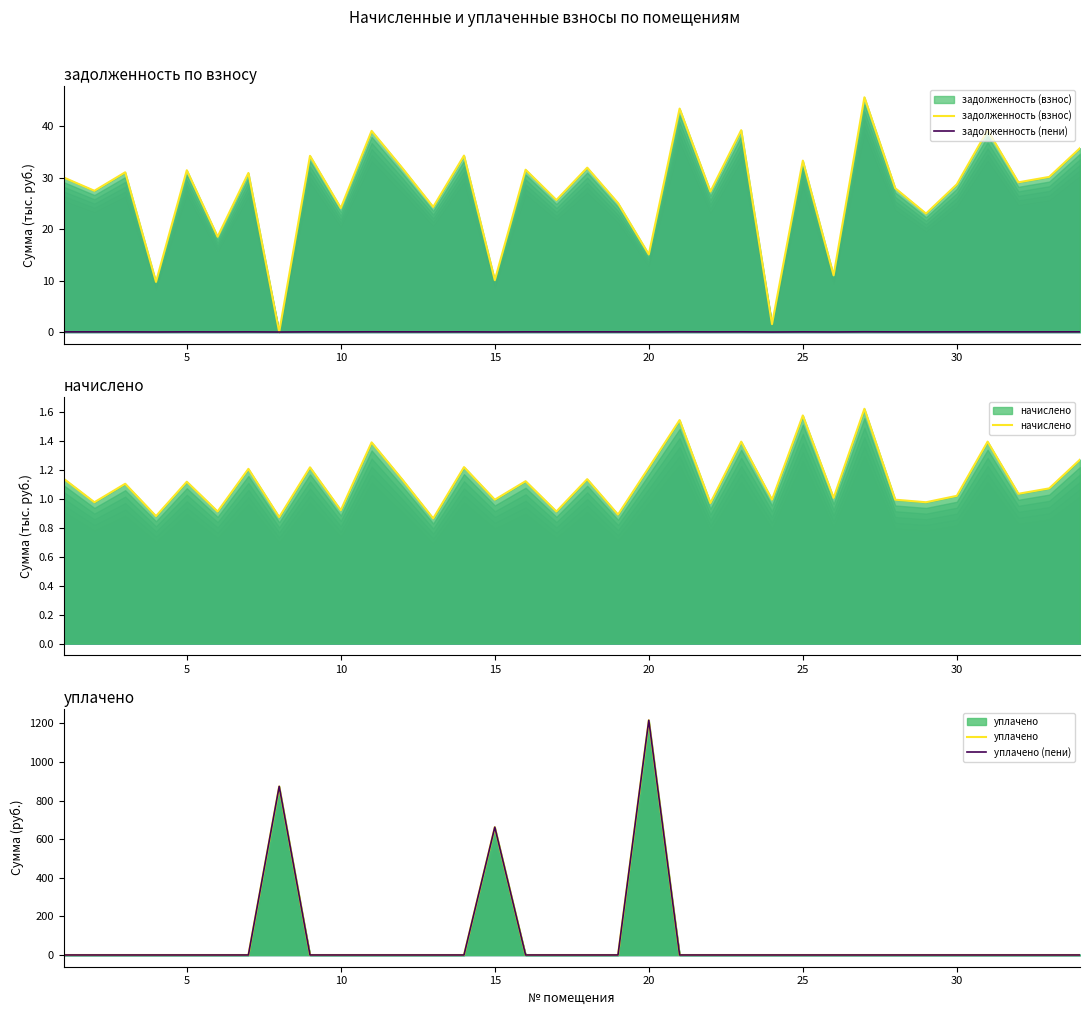

Reading left to right, what are all the values shown in this chart?

задолженность (взнос): 30.1	27.5	31.1	9.7	31.5	18.5	30.9	0.0	34.3	24.1	39.1	31.9	24.3	34.3	10.1	31.6	25.7	32.0	25.1	15.1	43.4	27.3	39.2	1.5	33.3	11.0	45.6	28.0	23.0	28.7	39.2	29.1	30.2	35.8
задолженность (пени): 0.0	0.0	0.0	0.0	0.0	0.0	0.0	0.0	0.0	0.0	0.0	0.0	0.0	0.0	0.0	0.0	0.0	0.0	0.0	0.0	0.0	0.0	0.0	0.0	0.0	0.0	0.0	0.0	0.0	0.0	0.0	0.0	0.0	0.0
начислено: 1.1	1.0	1.1	0.9	1.1	0.9	1.2	0.9	1.2	0.9	1.4	1.1	0.9	1.2	1.0	1.1	0.9	1.1	0.9	1.2	1.5	1.0	1.4	1.0	1.6	1.0	1.6	1.0	1.0	1.0	1.4	1.0	1.1	1.3
уплачено: 0.0	0.0	0.0	0.0	0.0	0.0	0.0	873.8	0.0	0.0	0.0	0.0	0.0	0.0	662.5	0.0	0.0	0.0	0.0	1216.5	0.0	0.0	0.0	0.0	0.0	0.0	0.0	0.0	0.0	0.0	0.0	0.0	0.0	0.0
уплачено (пени): 0.0	0.0	0.0	0.0	0.0	0.0	0.0	873.8	0.0	0.0	0.0	0.0	0.0	0.0	662.5	0.0	0.0	0.0	0.0	1216.5	0.0	0.0	0.0	0.0	0.0	0.0	0.0	0.0	0.0	0.0	0.0	0.0	0.0	0.0